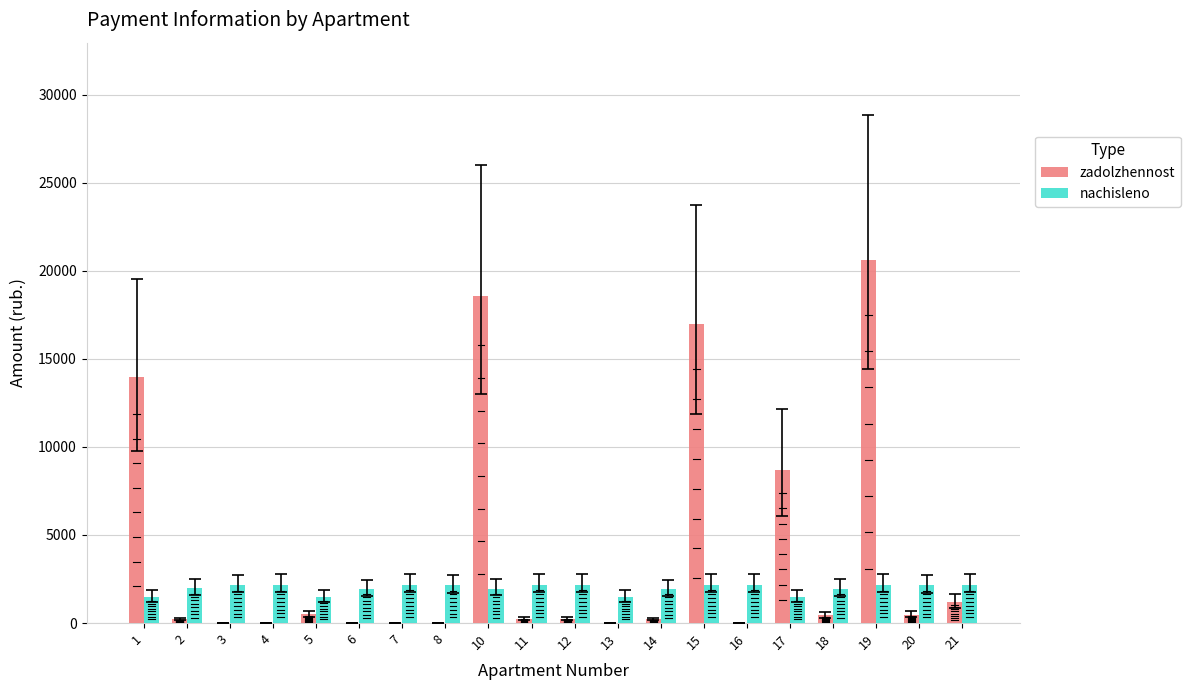

Which series has the largest total across all categories?

zadolzhennost